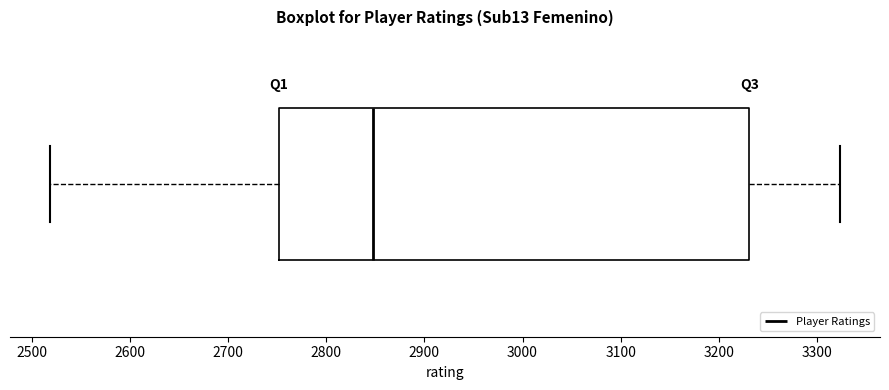

Read this box plot against the x-axis: the position of the median line, the range covered by the box, and the ends of both whiskers. The values are not printed on the chart, so give them approximately, as read against the axis.

median 2850, box 2750 to 3230, whiskers 2520 to 3320